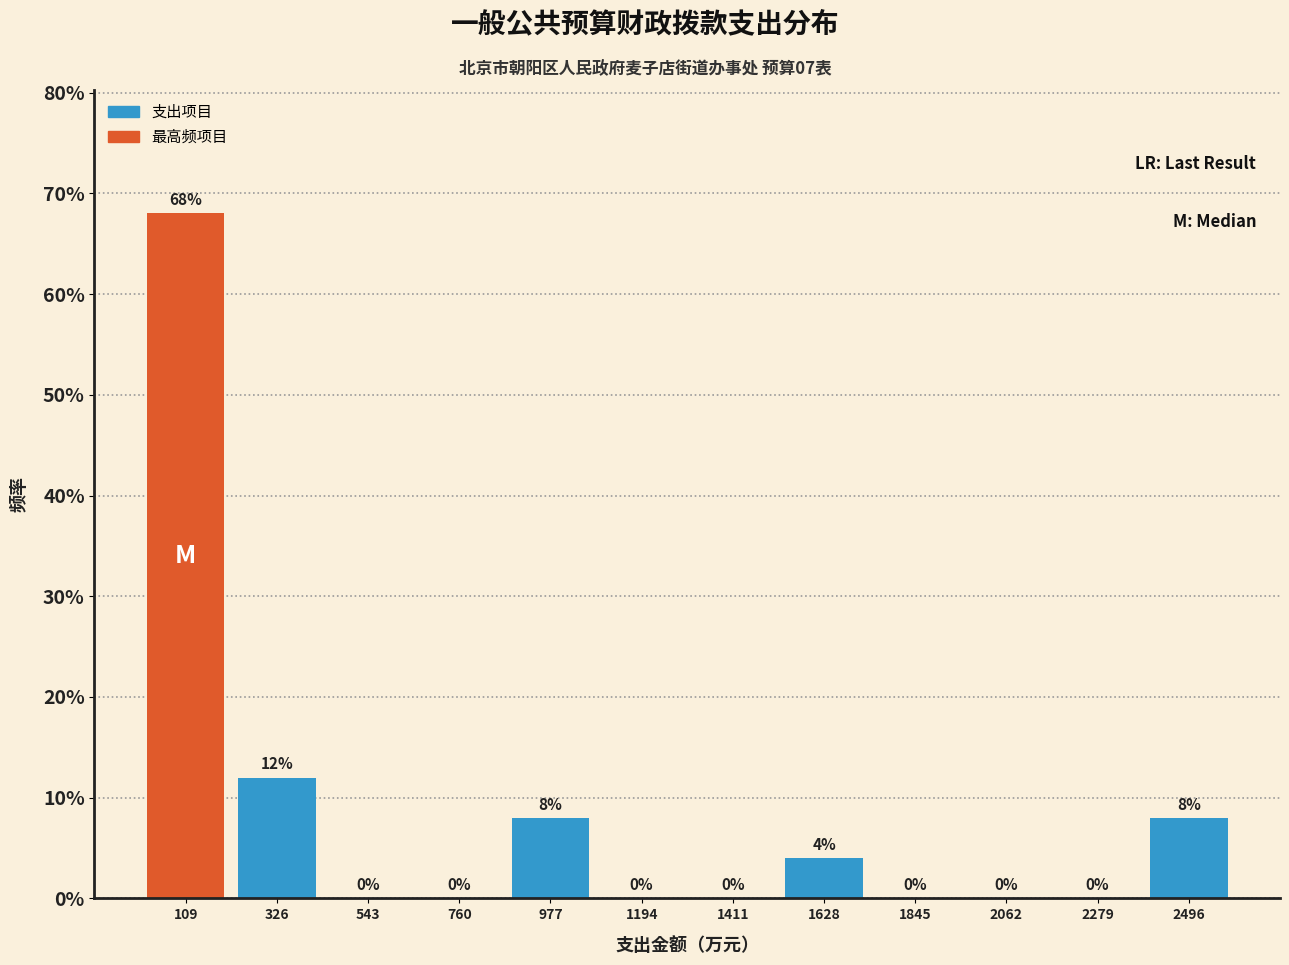

Reading left to right, list every bar in this chart as the range it spans on the x-axis followed by its height. The bar edges are not printed on the chart, so give them approximately, as read against the axis.

0 to 200: 68
200 to 450: 12
450 to 650: 0
650 to 850: 0
850 to 1100: 8
1100 to 1300: 0
1300 to 1500: 0
1500 to 1750: 4
1750 to 1950: 0
1950 to 2150: 0
2150 to 2400: 0
2400 to 2600: 8